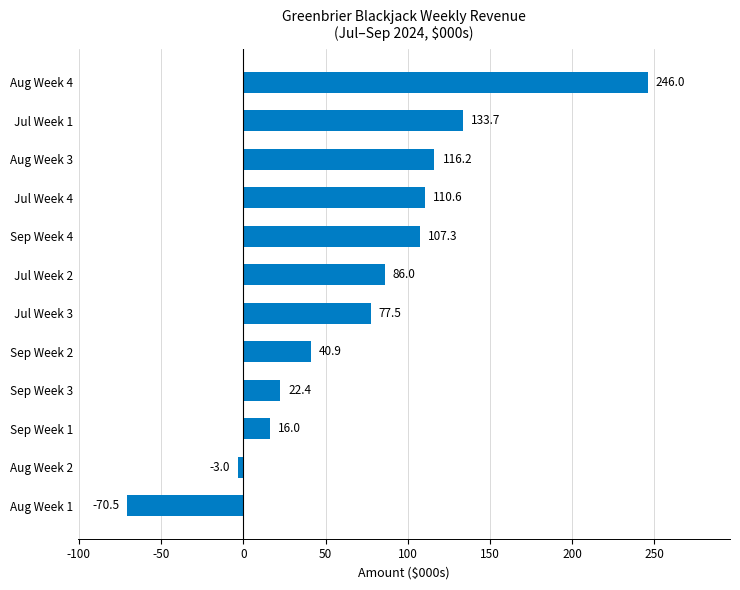

How many bars are there in total?

12